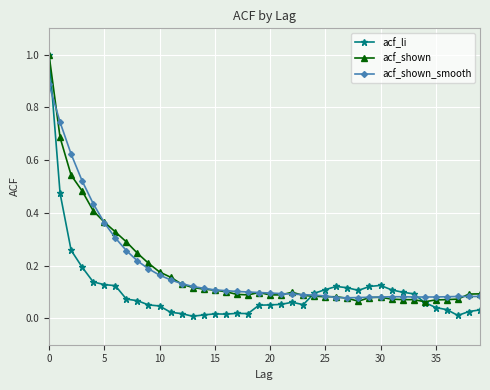

What is the maximum value shown in the chart?

1.0